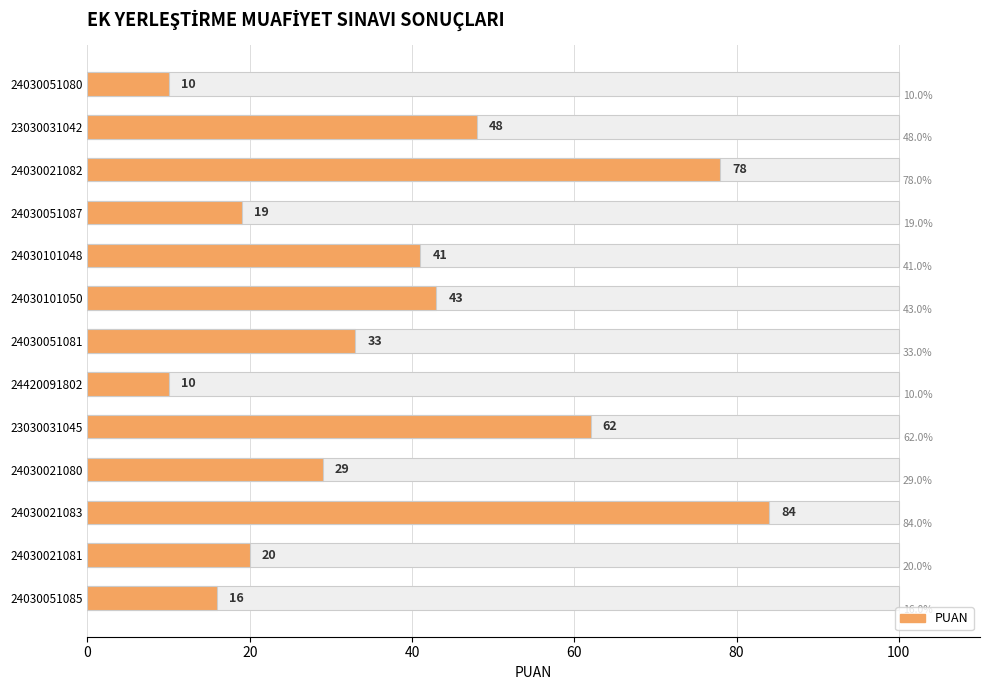

True or false: the data shows 10 at 24420091802.

True